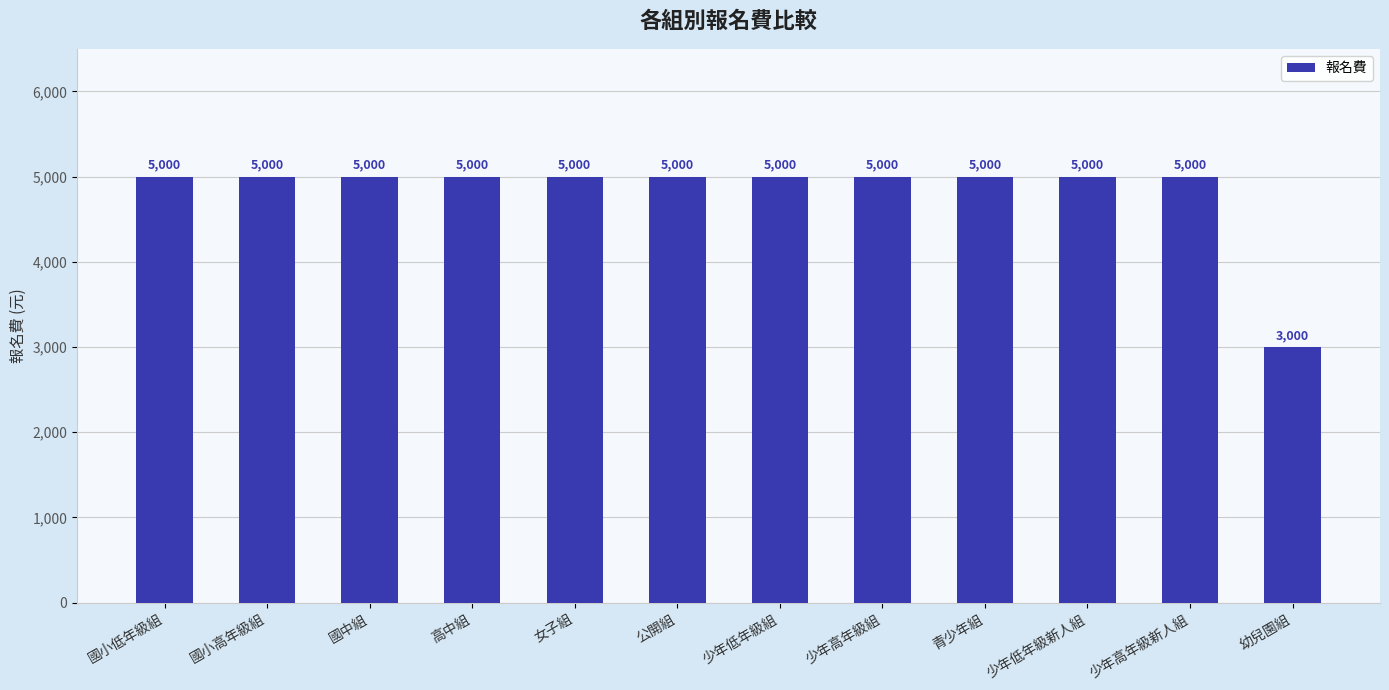

What is the maximum value shown in the chart?

5000